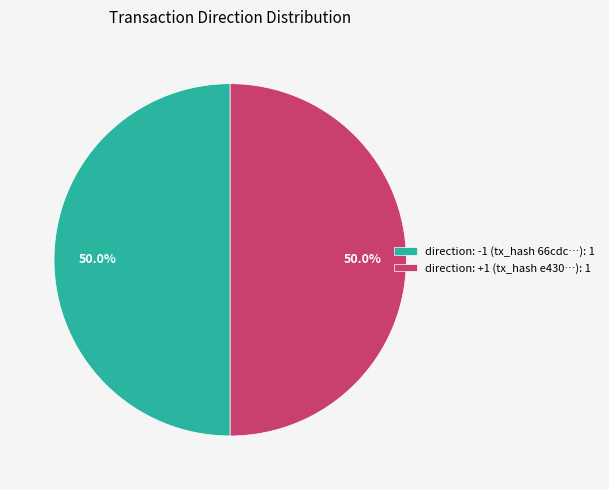

What is the ratio of the value at direction: -1 (tx_hash 66cdc…): 1 to the value at direction: +1 (tx_hash e430…): 1?

1.0